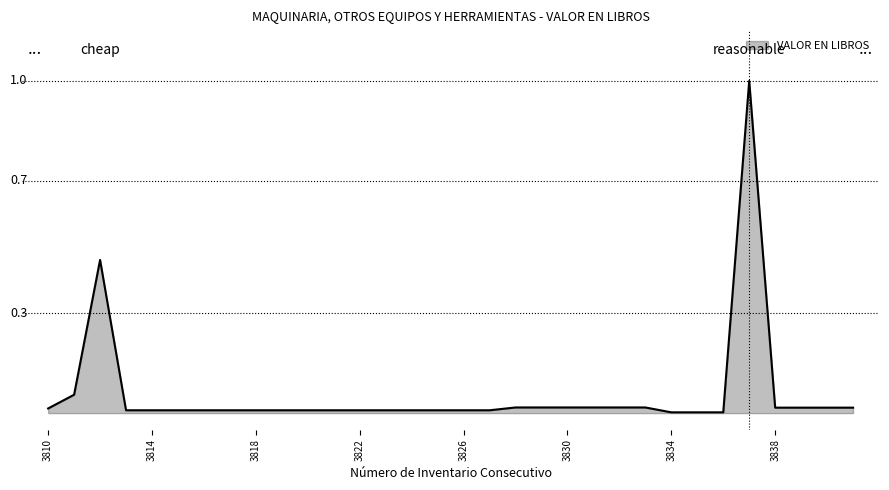

Is this an area chart (filled region under the line)?

Yes